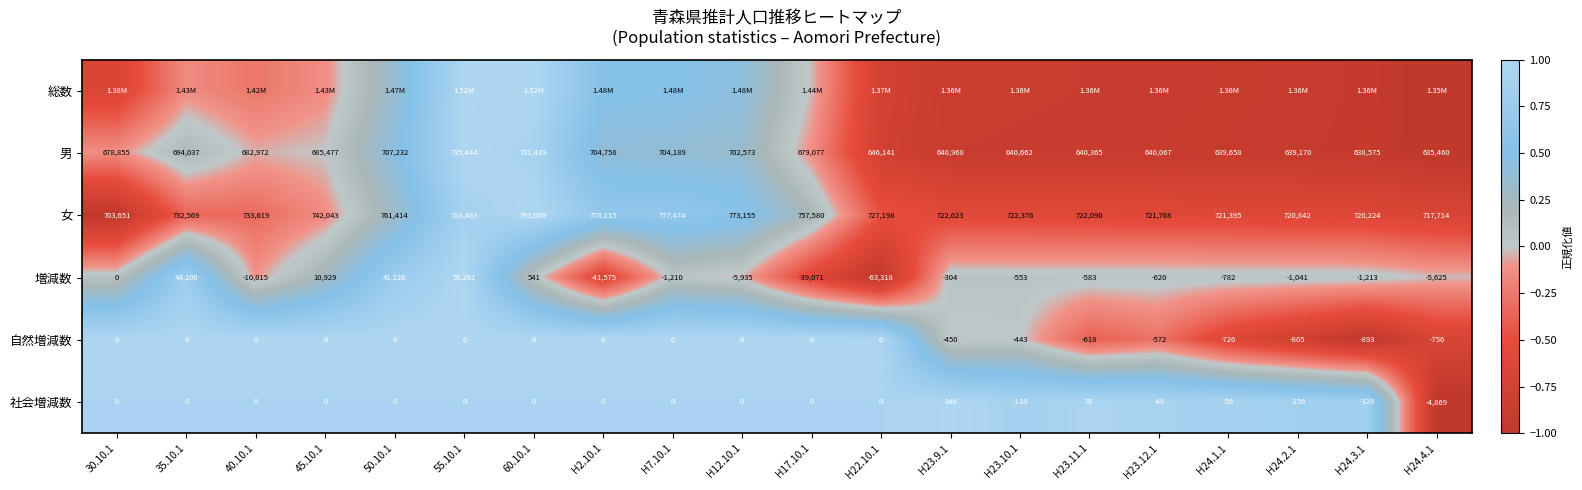

Is the value of 女 at 50.10.1 greater than the value of 増減数 at 30.10.1?

Yes